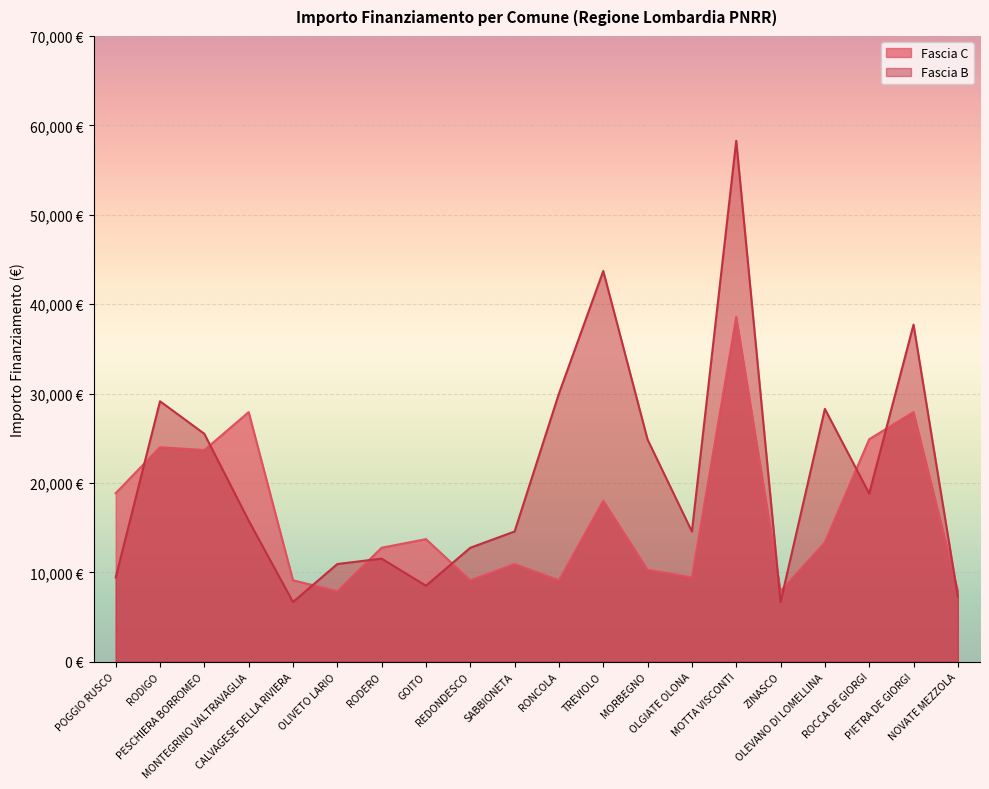

At how many categories does at least one series exceed 40805?

2